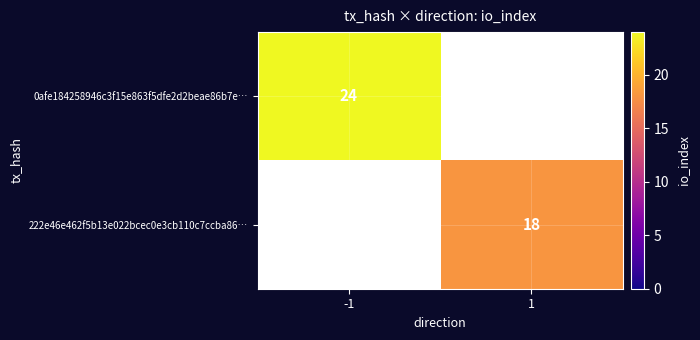

True or false: 222e46e462f5b13e022bcec0e3cb110c7ccba86… has a value of 28 at 1.

False